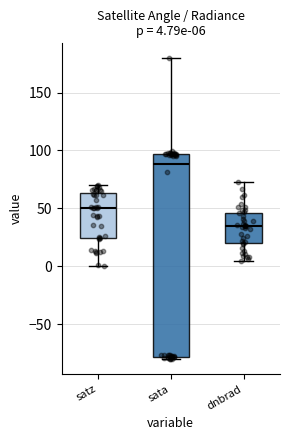

Which box is the tallest, from its lower edge to its upper edge?

sata